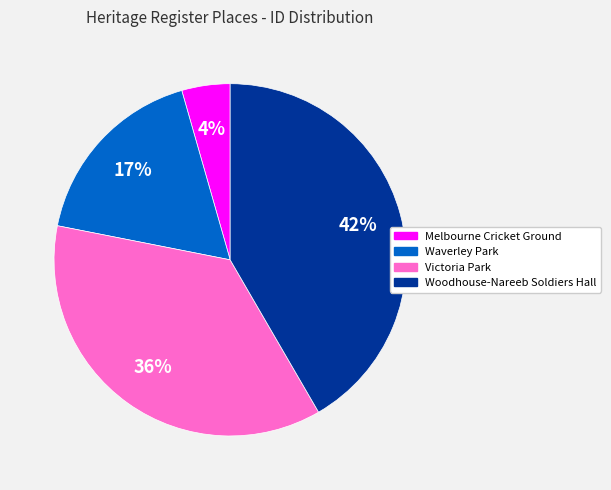

How many segments does this pie chart have?

4